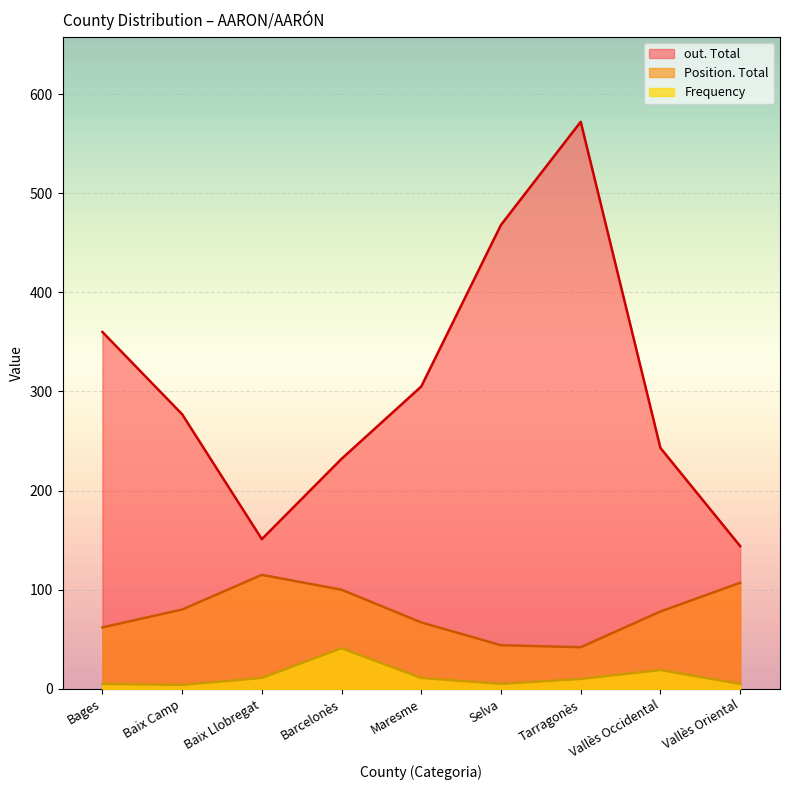

What is the sum of all Position. Total values?

695